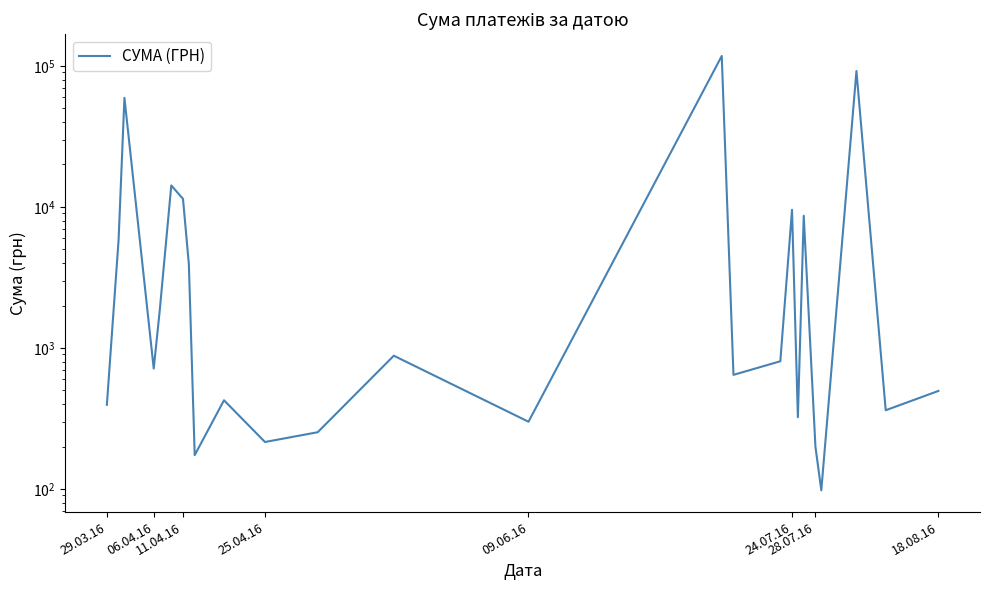

Does the chart display data point markers on the line(s)?

No